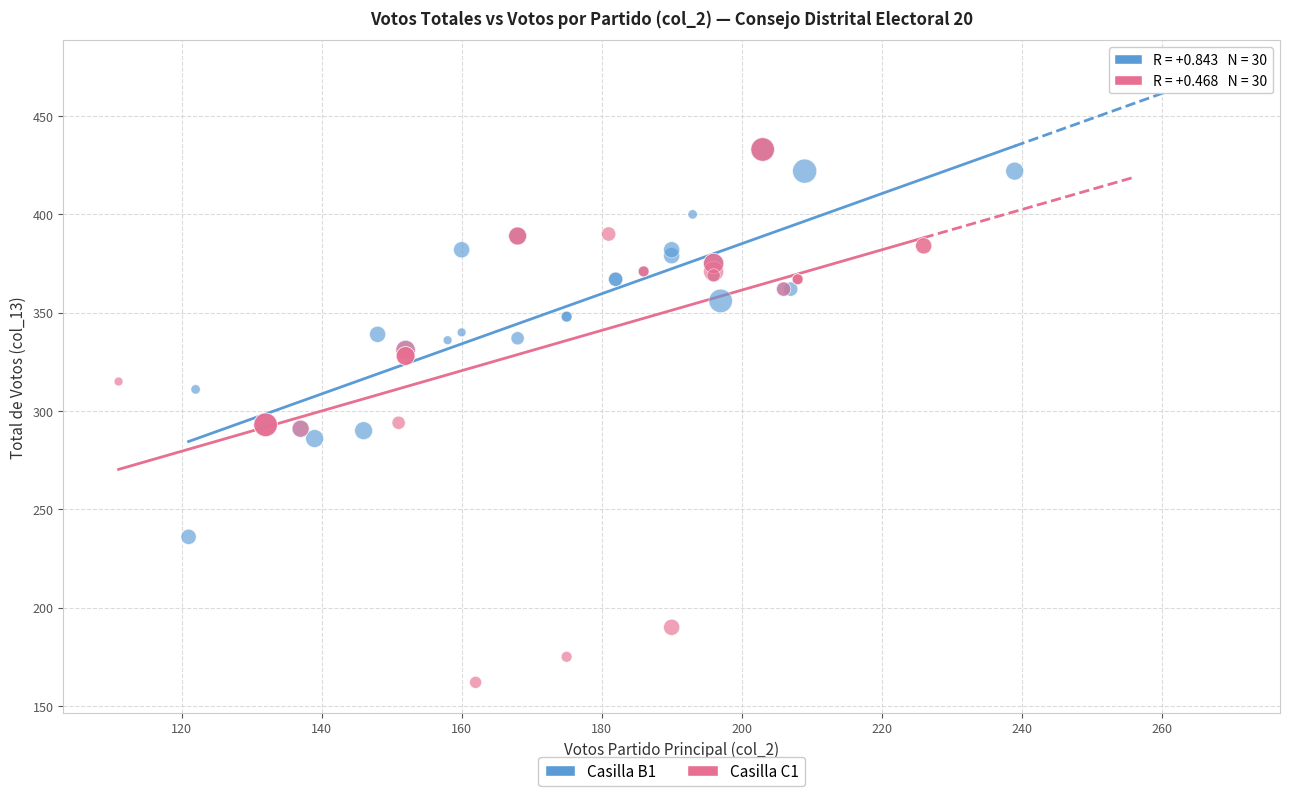

What are all the series names shown in the legend?

Casilla B1, Casilla C1